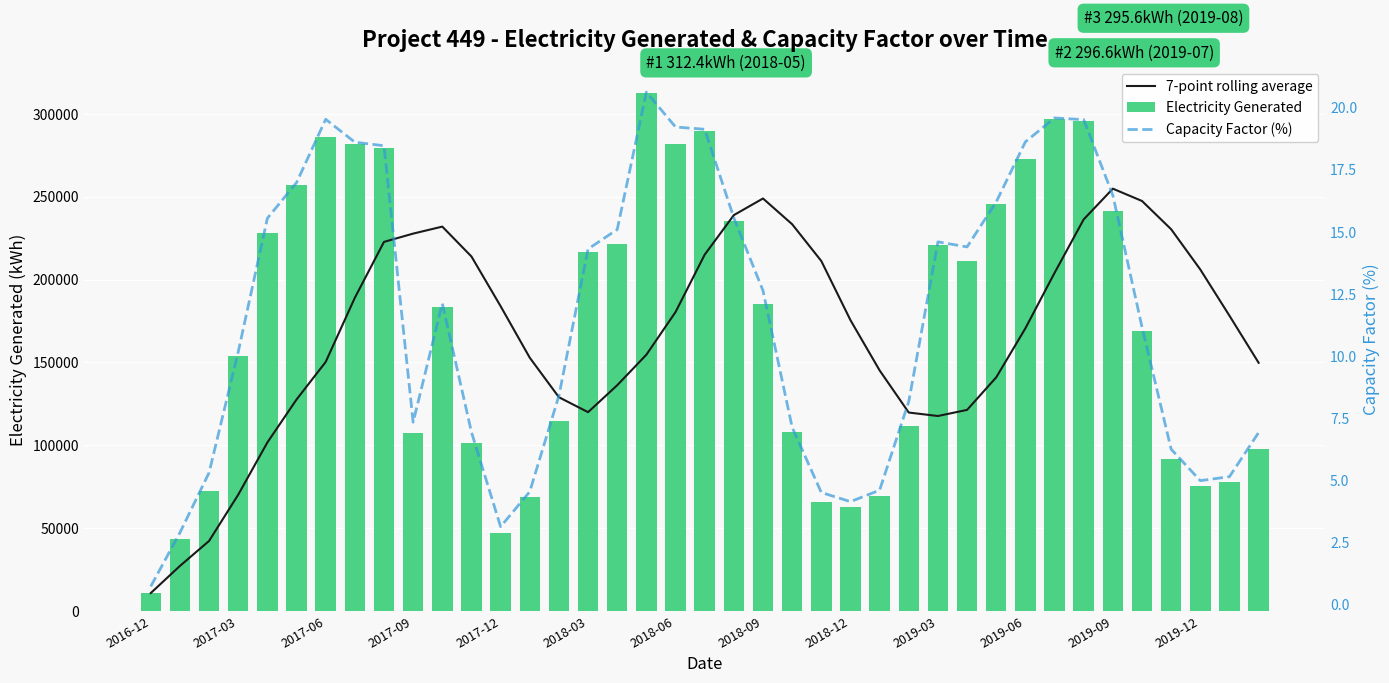

What is the sum of the Electricity Generated values at 2017-03 and 2018-12?

216501.0